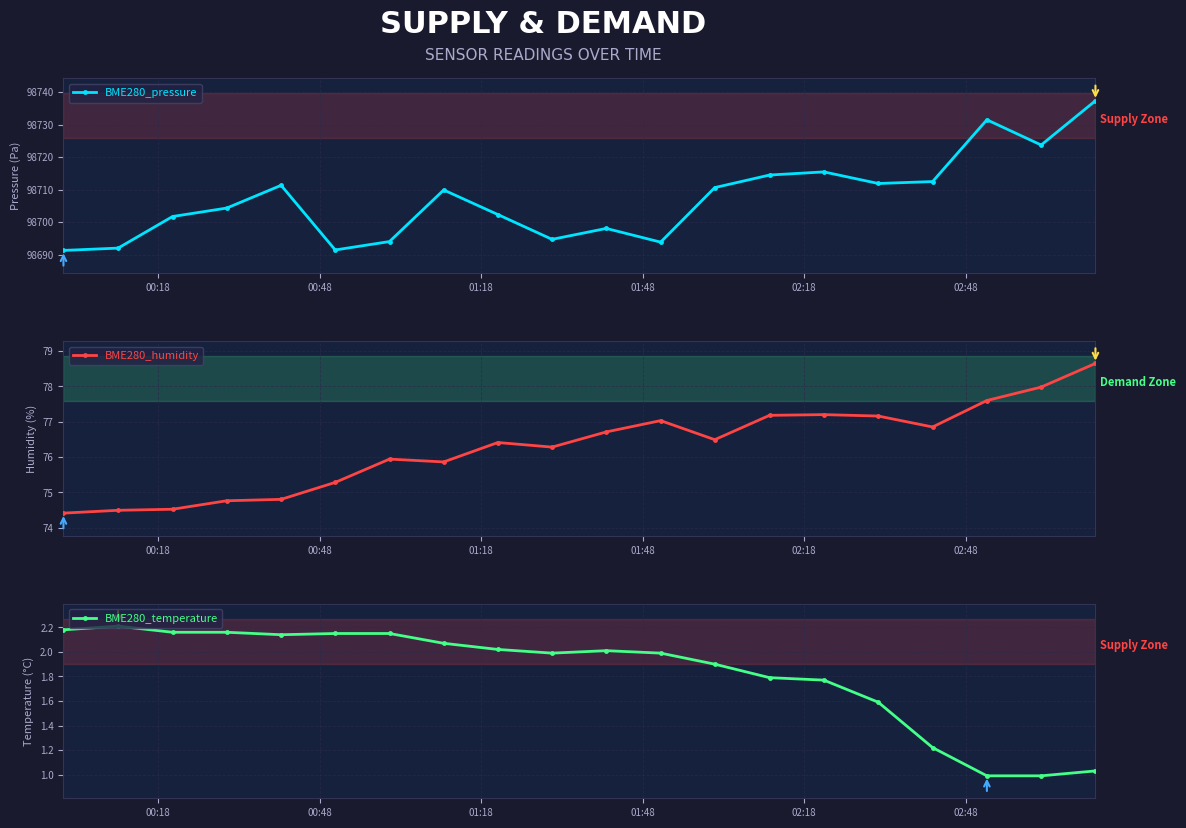

How many data points does each series have?

20